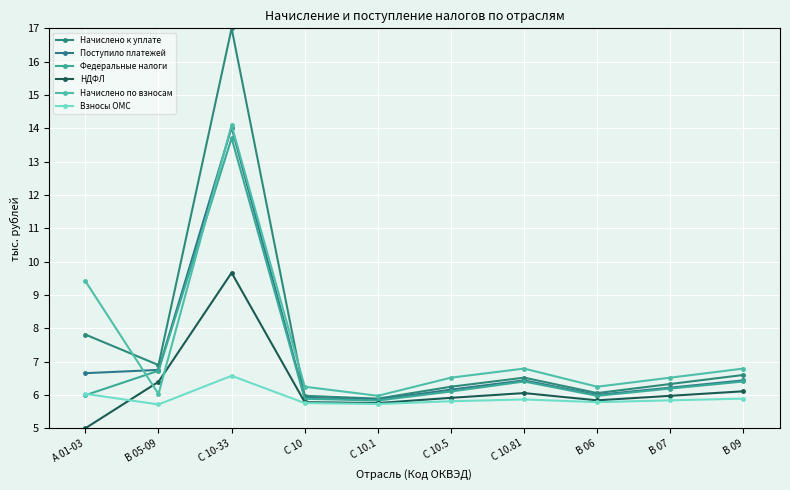

At which category does Начислено по взносам reach its first local peak?

С 10-33